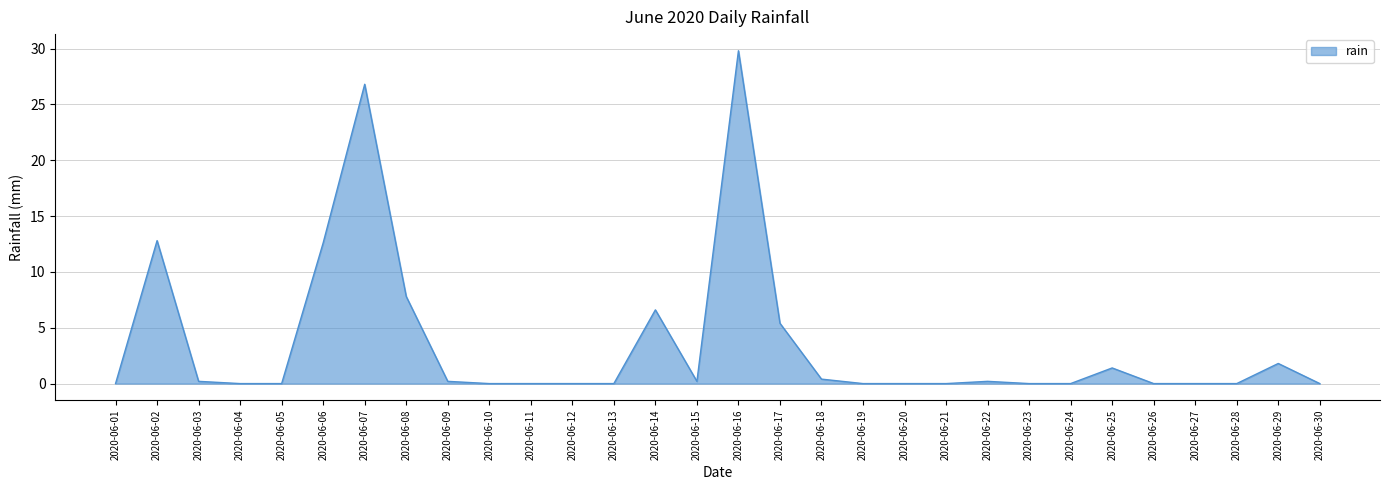

Reading left to right, transcribe all the data shown in this chart.

0.0	12.8	0.2	0.0	0.0	12.6	26.8	7.8	0.2	0.0	0.0	0.0	0.0	6.6	0.2	29.8	5.4	0.4	0.0	0.0	0.0	0.2	0.0	0.0	1.4	0.0	0.0	0.0	1.8	0.0